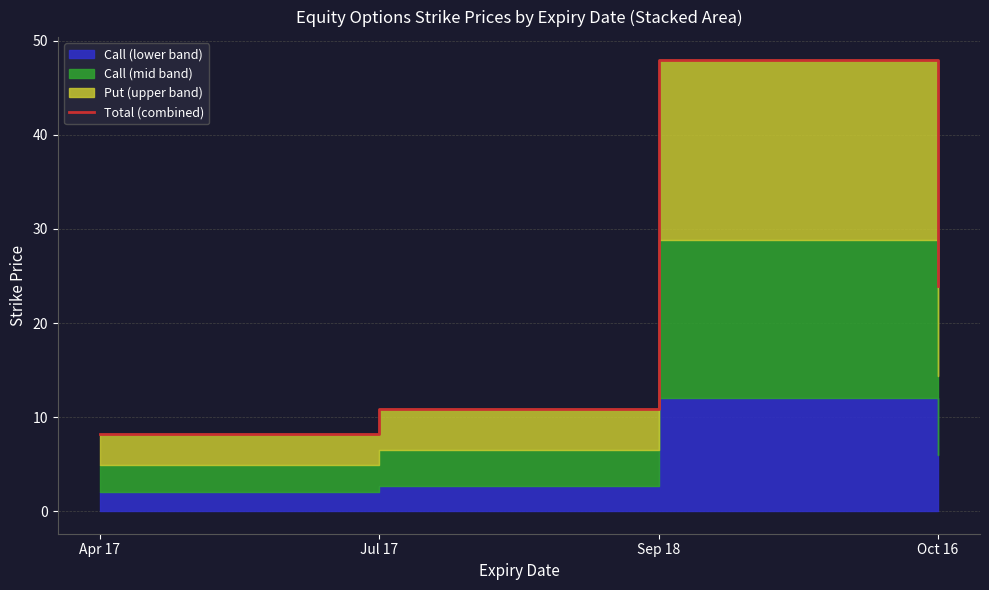

Reading right to left, extract all data points from this chart.

23.9	48.0	10.9	8.2